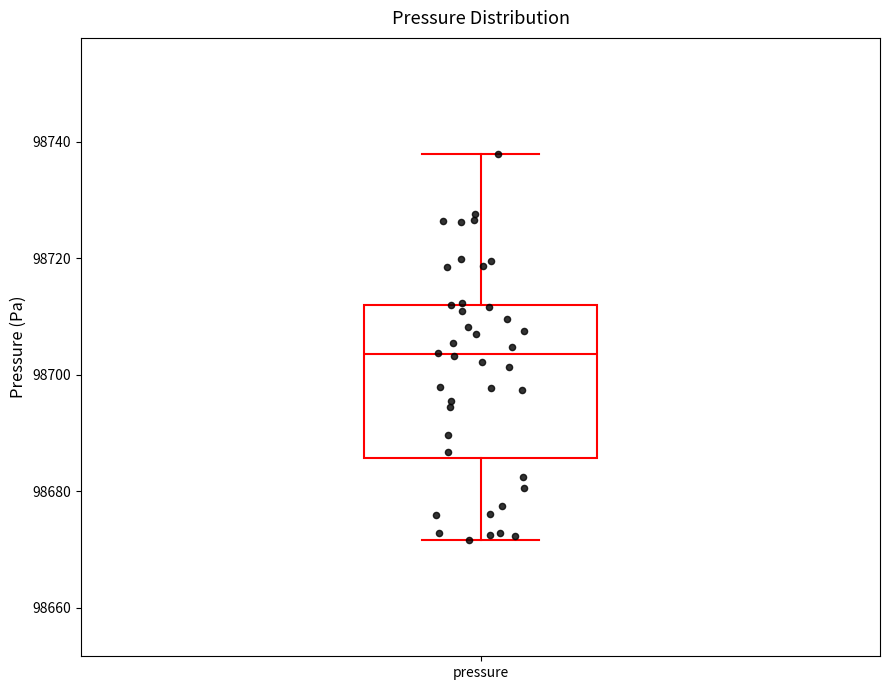

Read this box plot against the y-axis: the position of the median line, the range covered by the box, and the ends of both whiskers. The values are not printed on the chart, so give them approximately, as read against the axis.

median 98704, box 98686 to 98712, whiskers 98672 to 98738